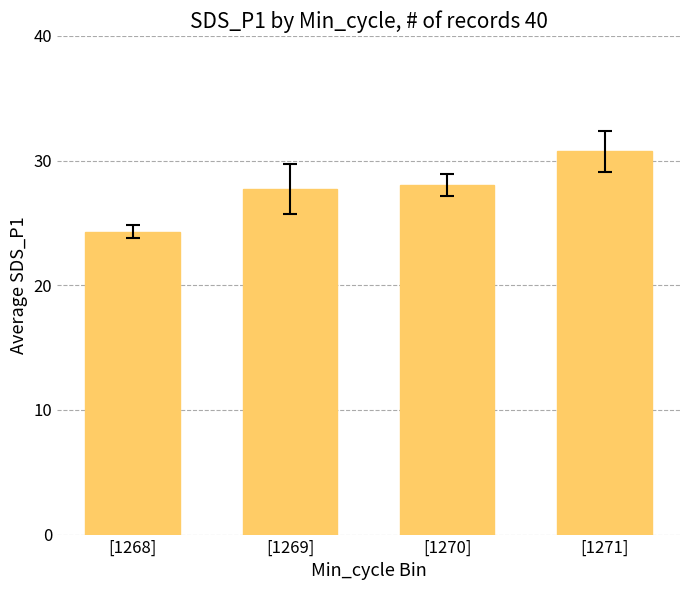

What is the label of the 4th bar from the left?

[1271]